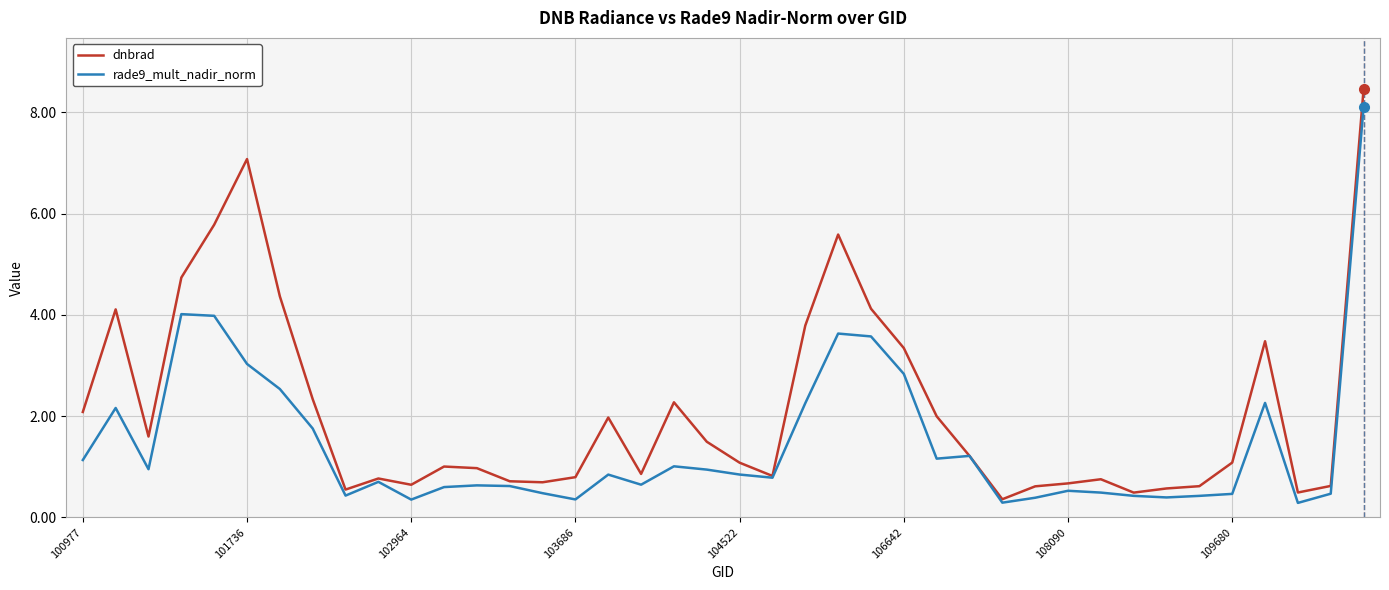

What is the lowest value of the dnbrad series?

0.4